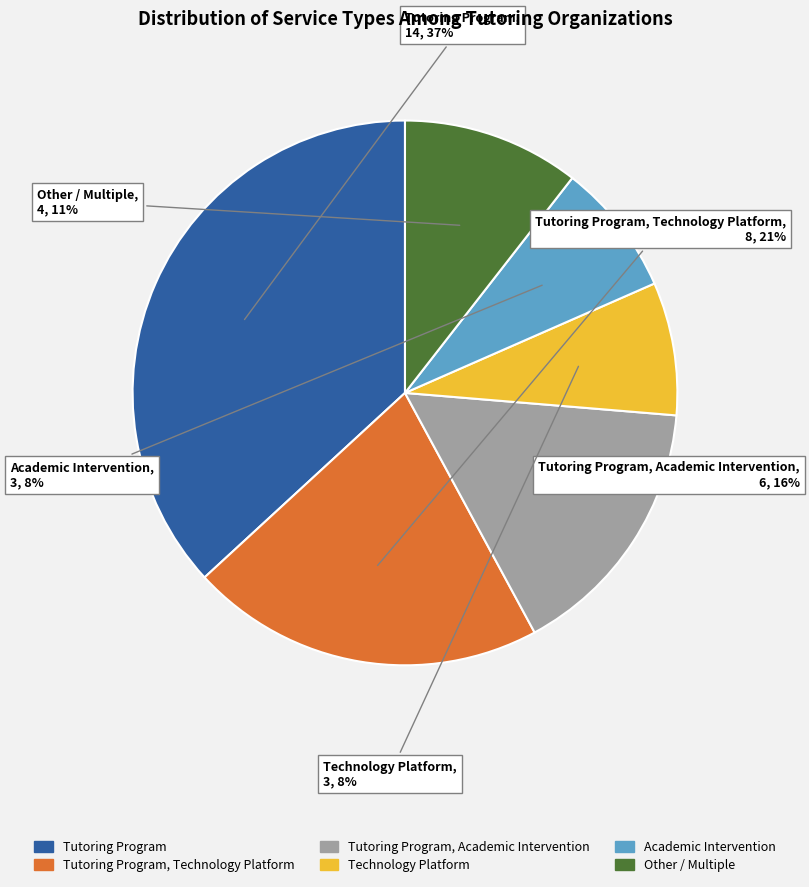

Count the number of slices in the pie.

6